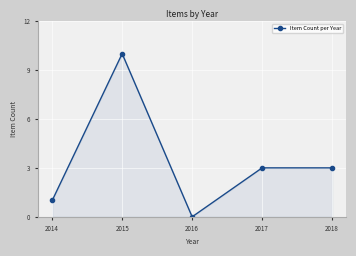

What is the ratio of the value at 2017 to the value at 2014?

3.0